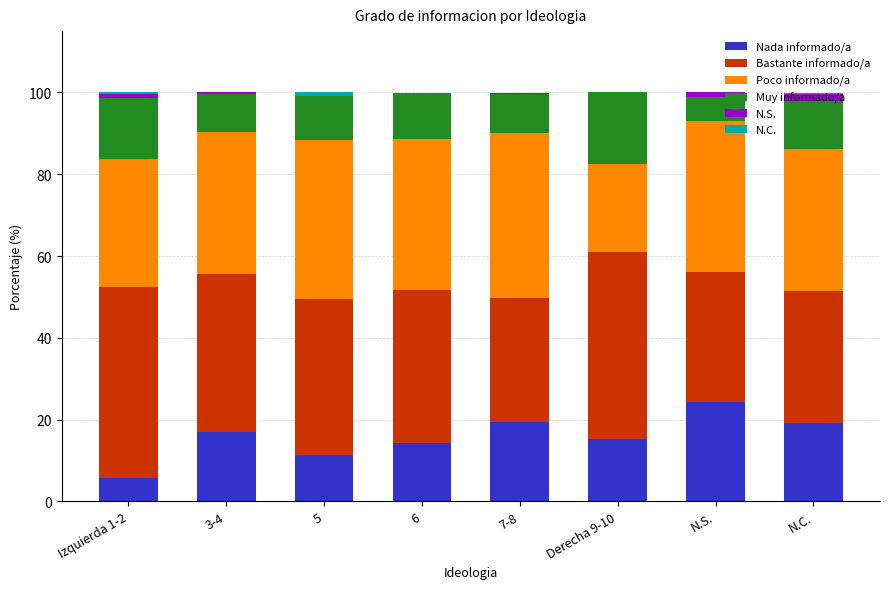

The Nada informado/a series shows 19.5 at 7-8. True or false?

True